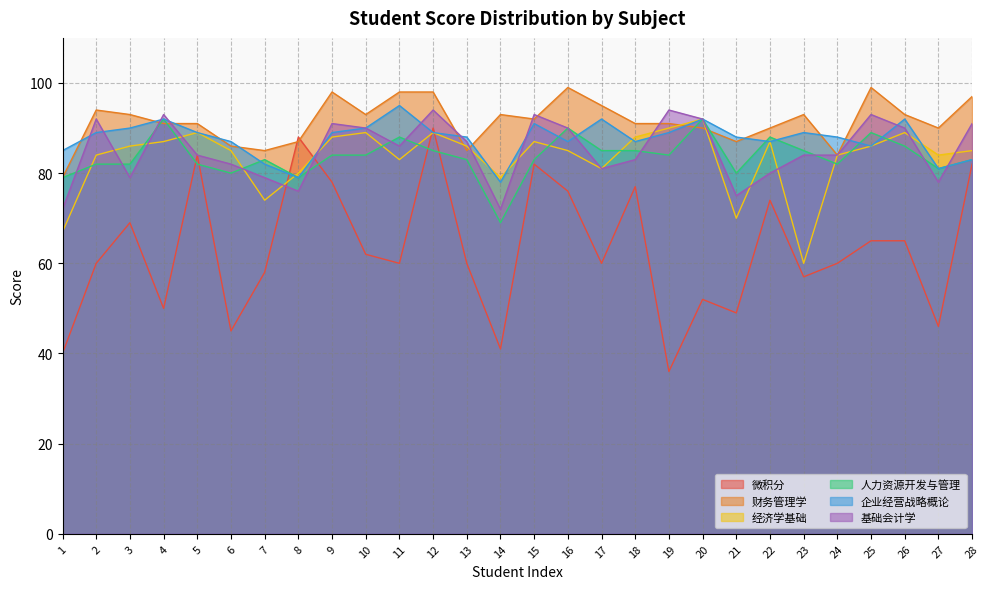

Is it true that 基础会计学 equals 121 at 1?

False